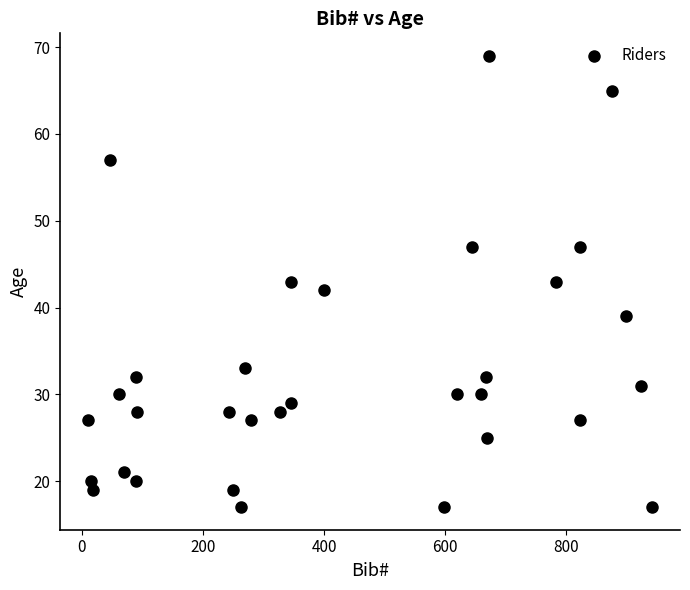

What is the range of X values (max minus min)?

930